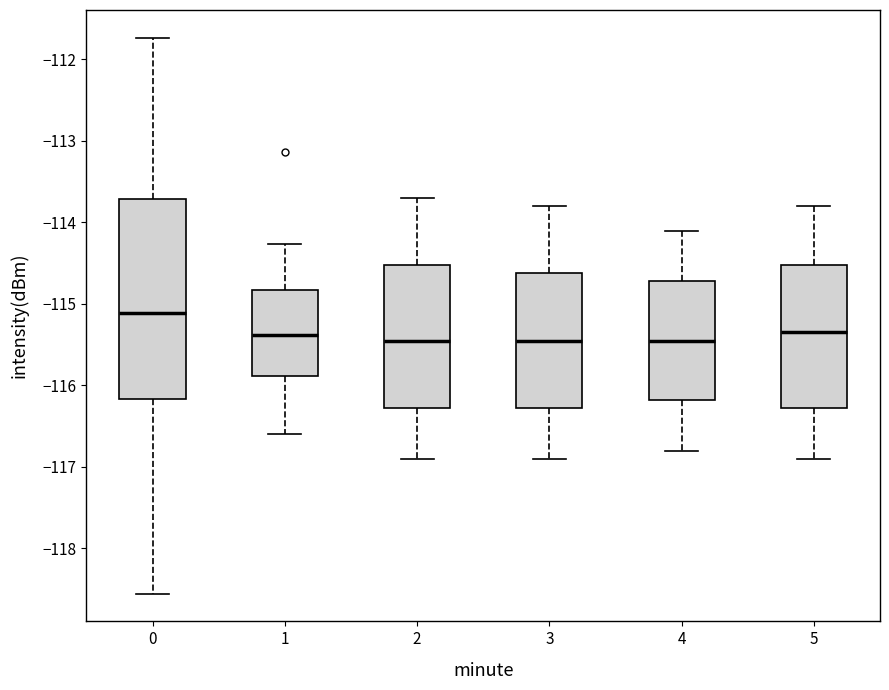

Where is the upper edge of the box at x = 0 on the y-axis? The values are not printed on the chart, so give them approximately, as read against the axis.

-113.7